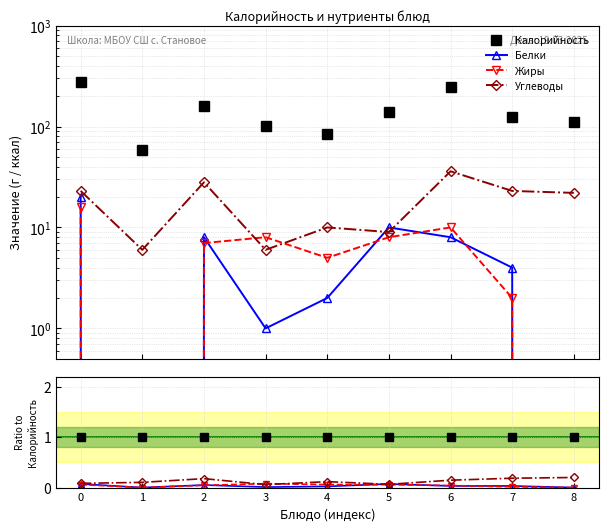

Is the value of Жиры at 2 greater than the value of Калорийность at 4?

No